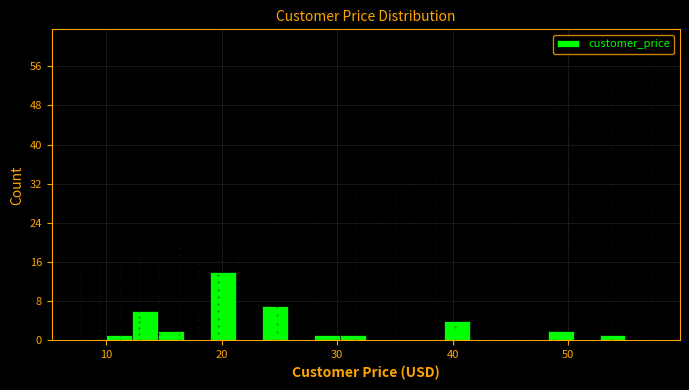

Read against the x-axis, roughly where is the centre of the tallest bar?

20